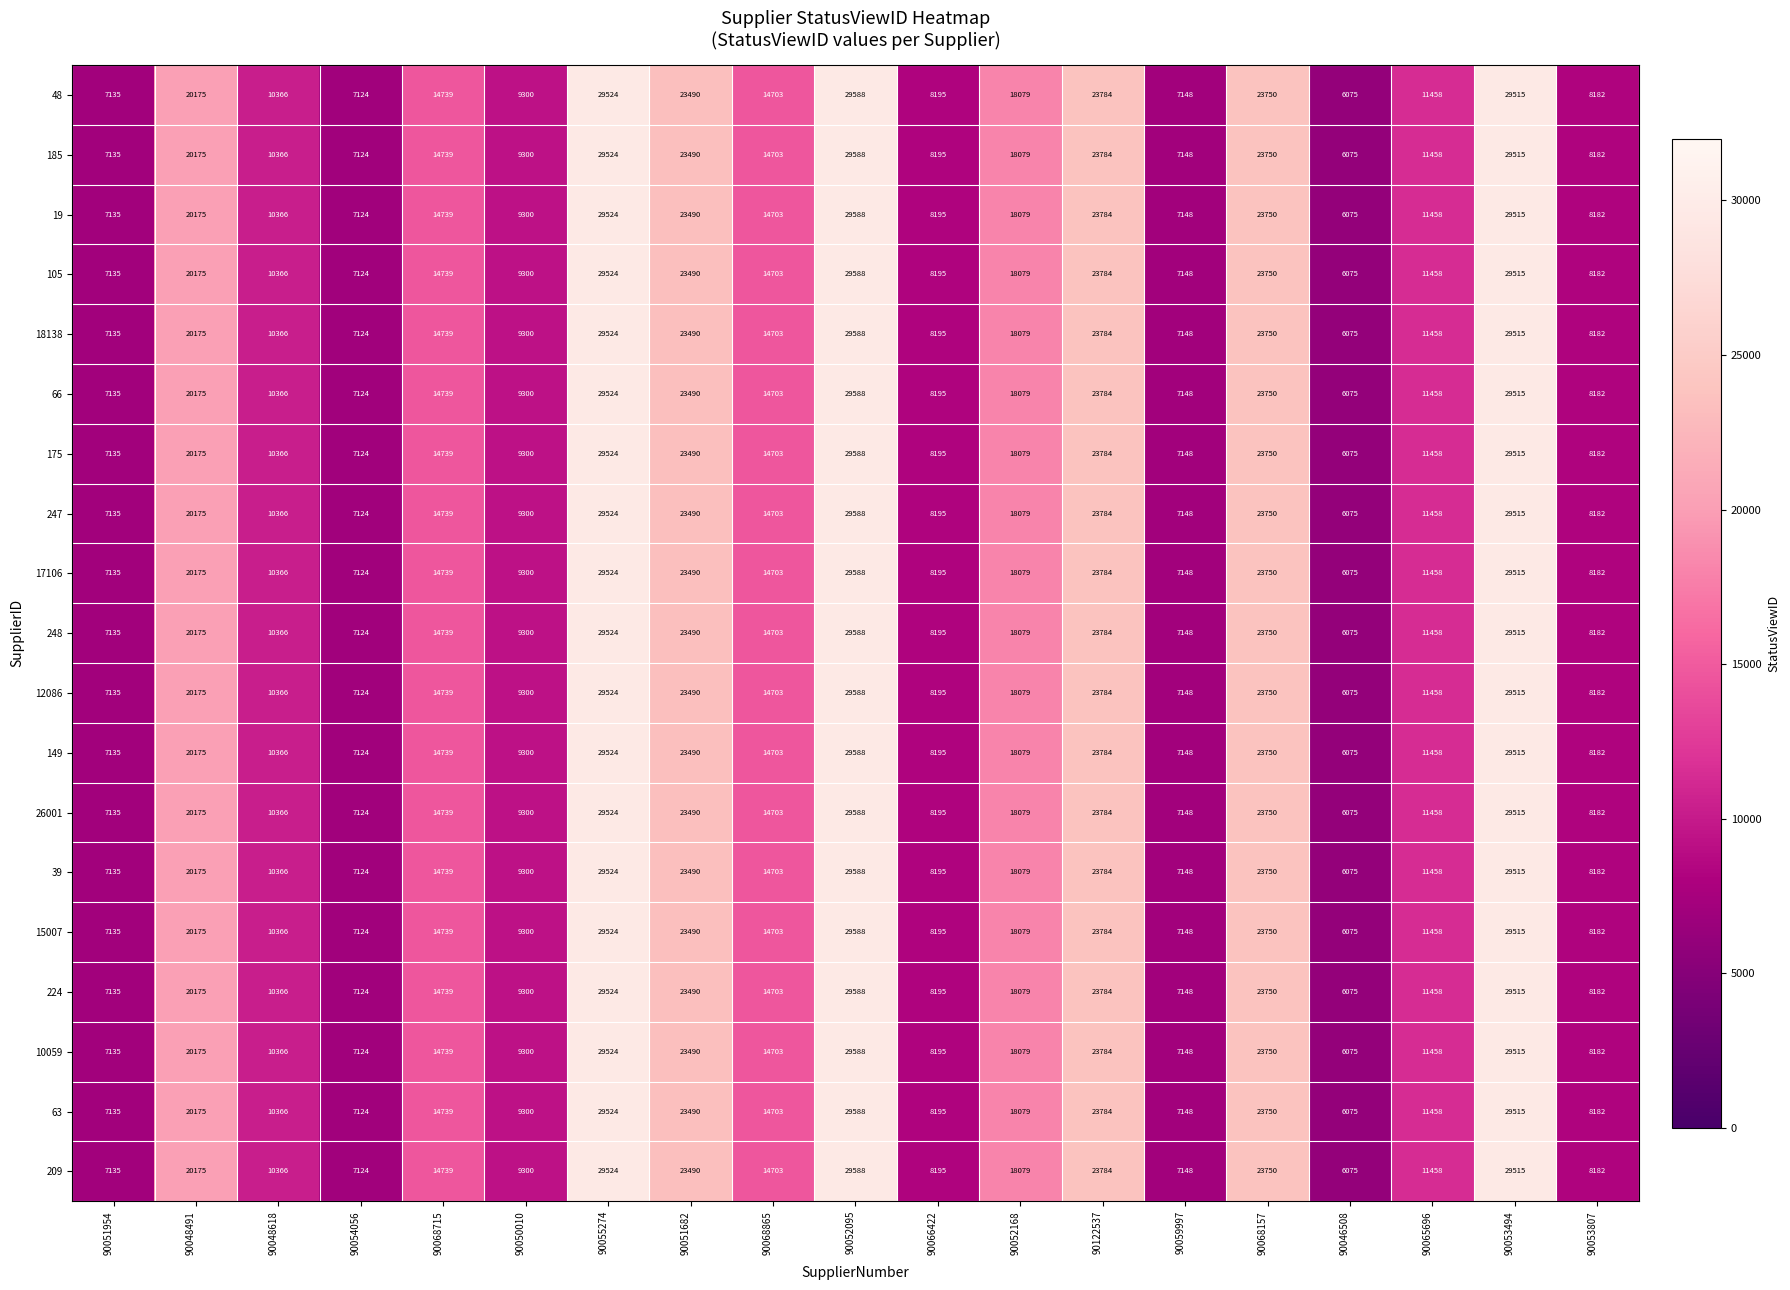

True or false: 248 has a value of 18079 at 90052168.

True